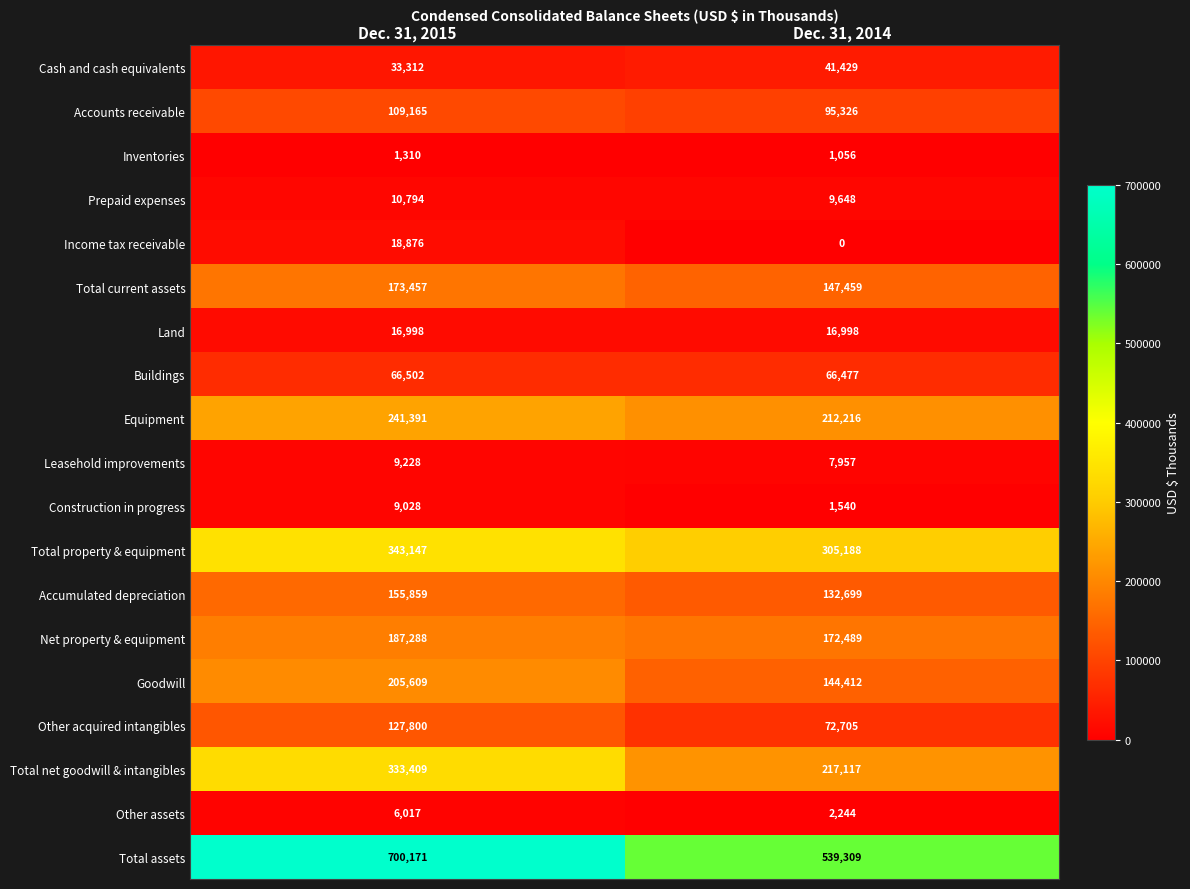

At how many categories does at least one series exceed 330054?

2